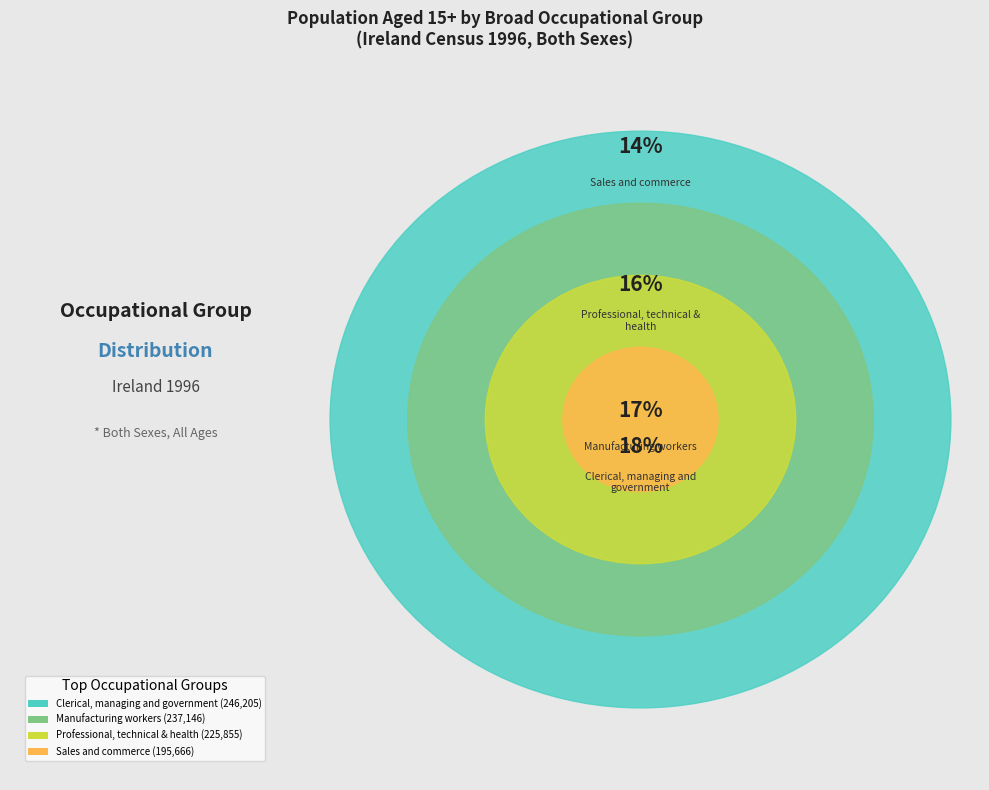

Is there any slice that represents more than half of the pie?

No